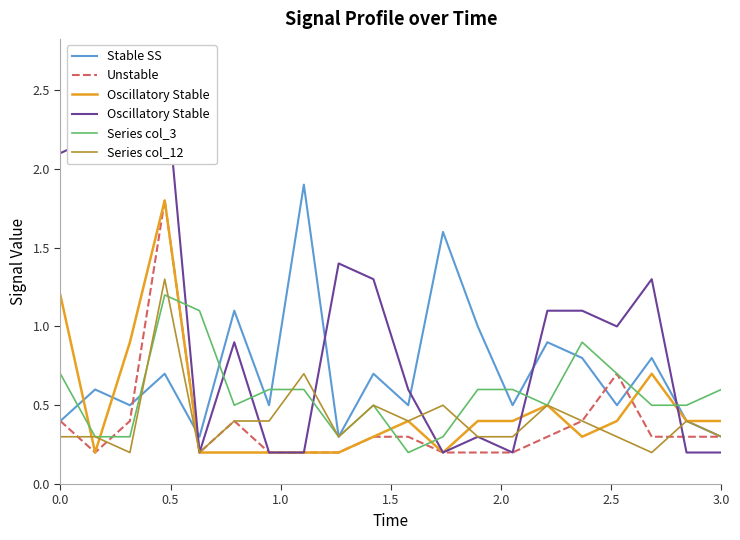

After their last crossing, which series has the higher values: Series col_3 or Oscillatory Stable?

Series col_3